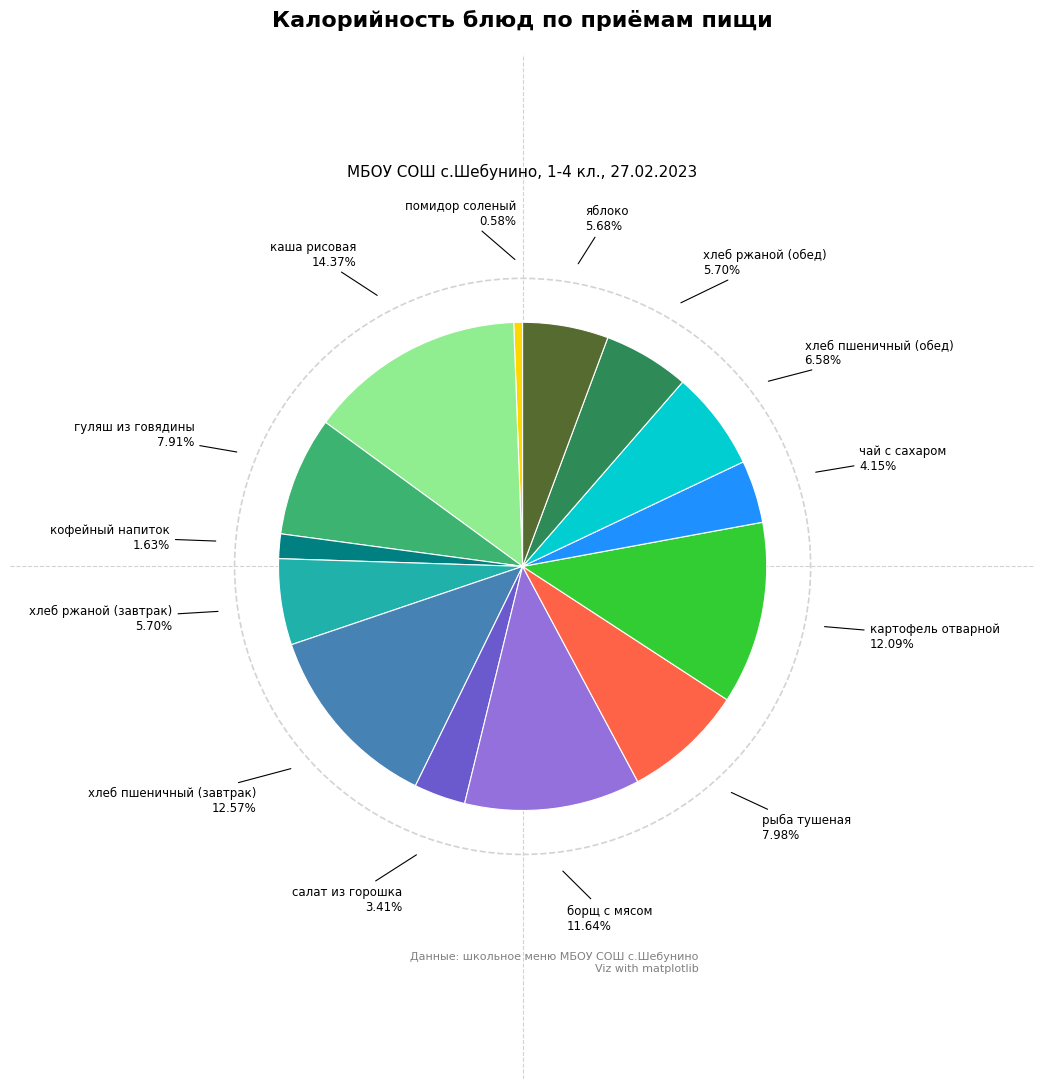

Is there a majority slice in this chart?

No